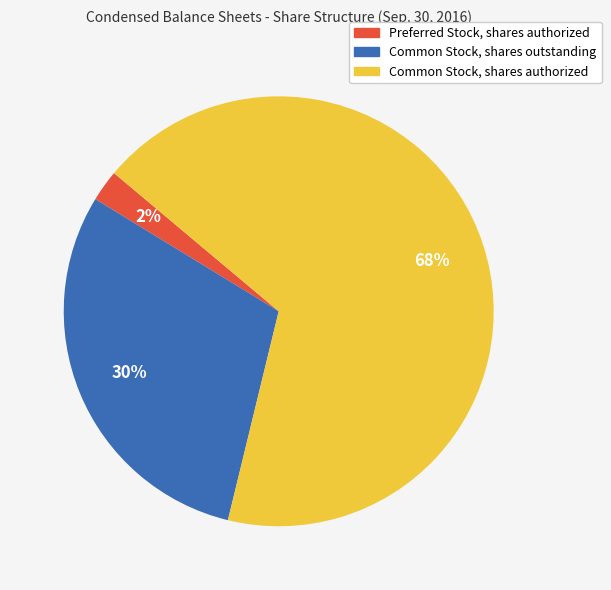

Which category has the smallest portion of the pie?

Preferred Stock, shares authorized